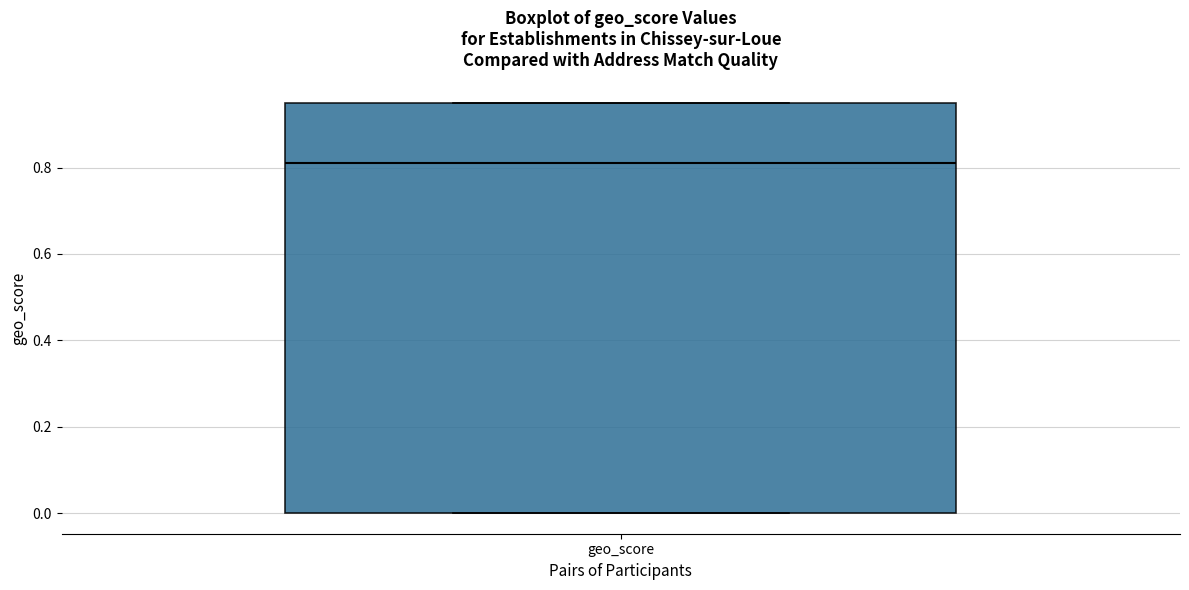

Read this box plot against the y-axis: the position of the median line, the range covered by the box, and the ends of both whiskers. The values are not printed on the chart, so give them approximately, as read against the axis.

median 0.82, box 0.00 to 0.96, whiskers 0.00 to 0.96